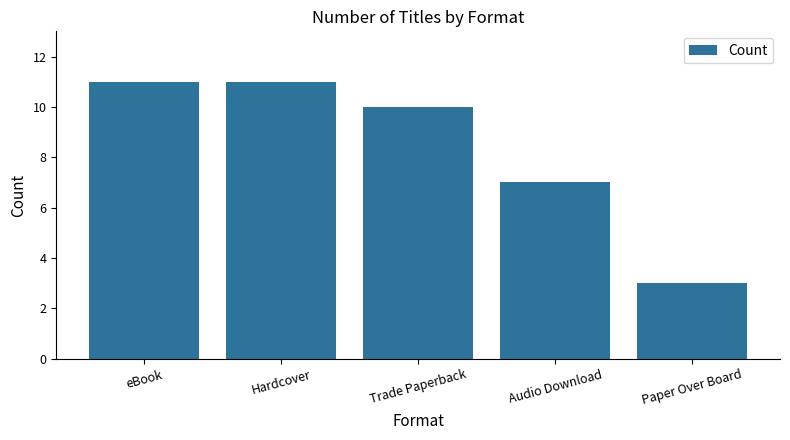

How many bars are there in total?

5